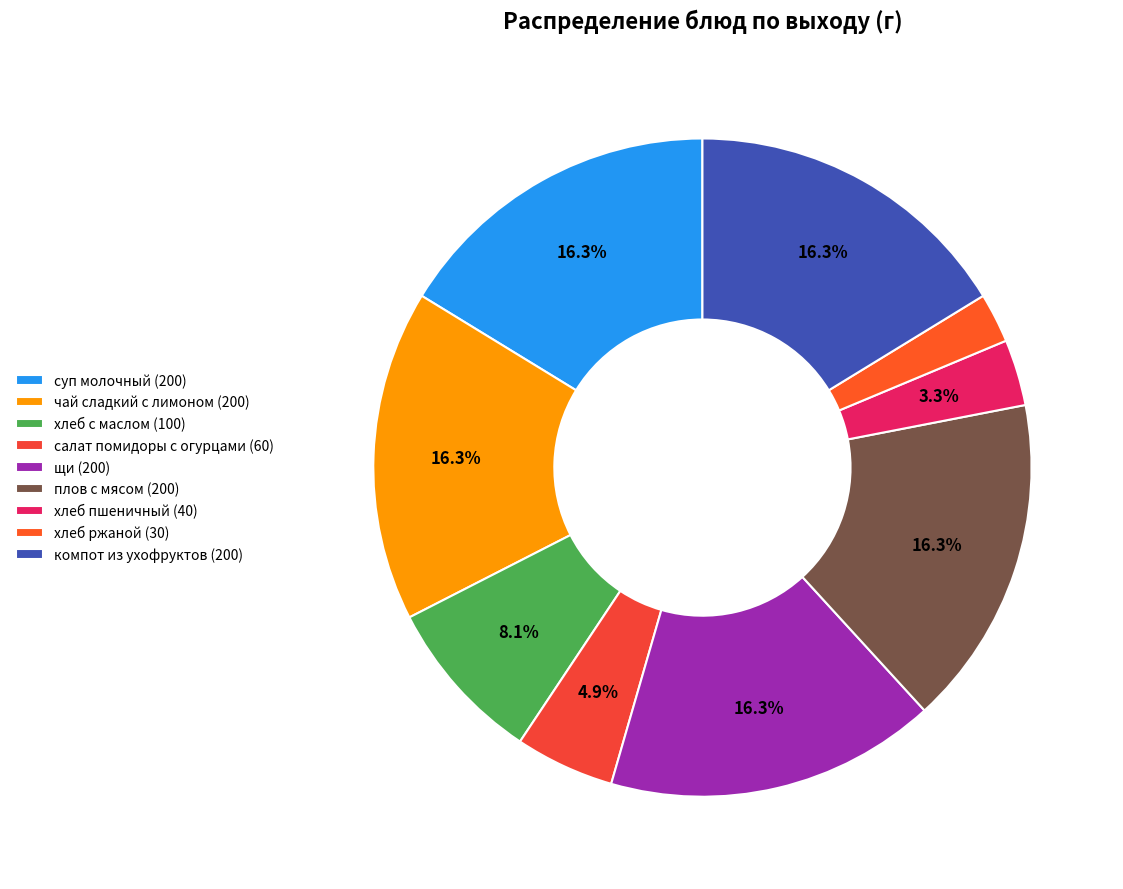

Does хлеб с маслом represent more than half of the total?

No